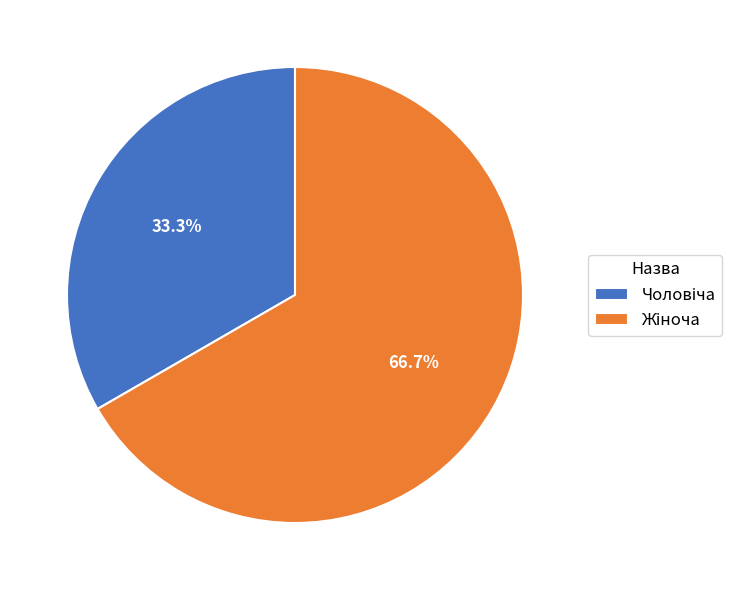

Is there a majority slice in this chart?

Yes